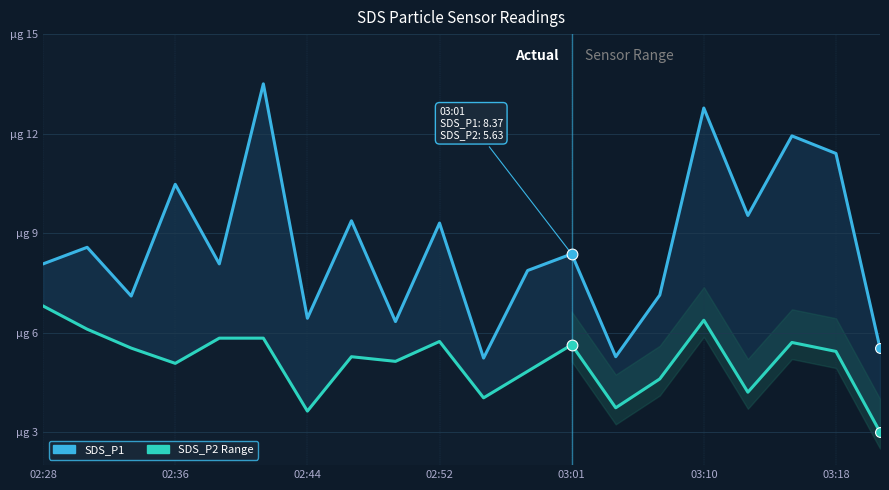

At how many categories does at least one series exceed 8?

12